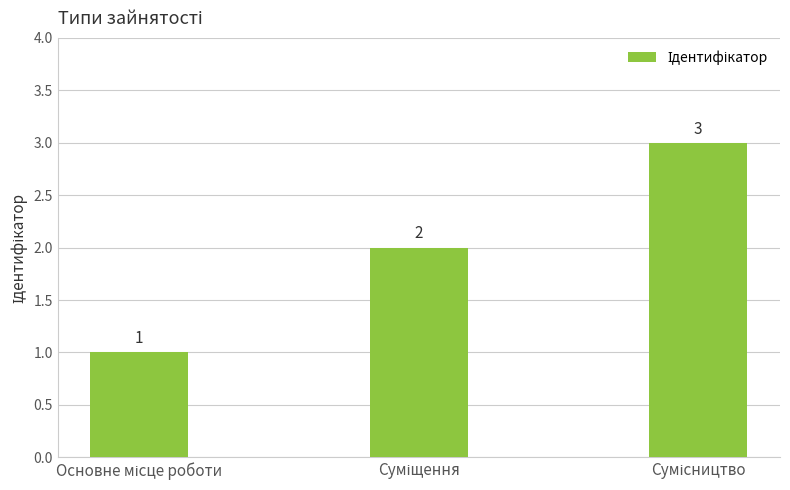

What is the minimum value shown in the chart?

1